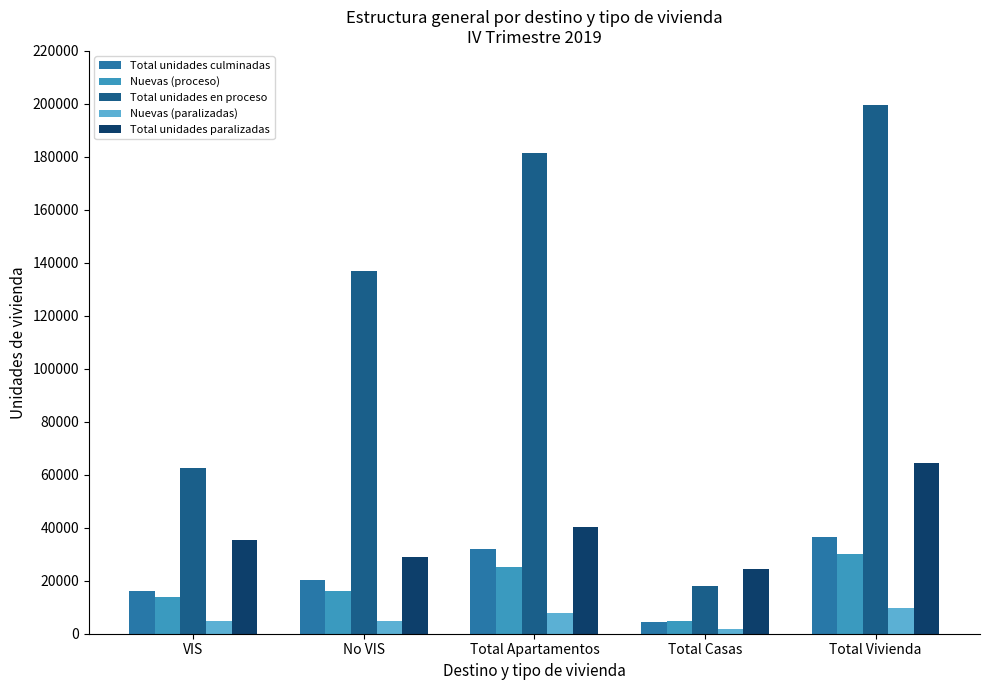

What is the greatest value displayed?

199488